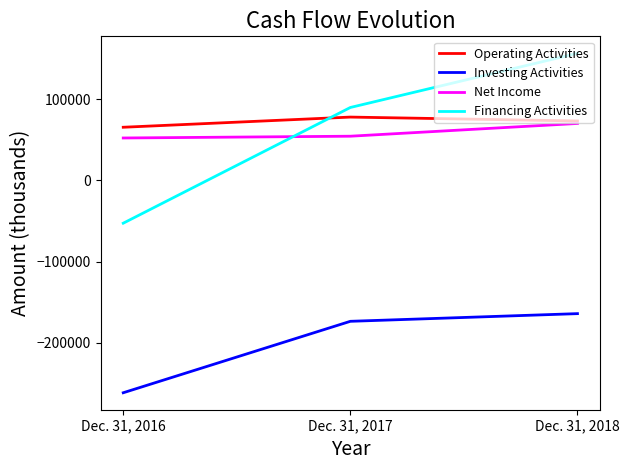

Does the chart display data point markers on the line(s)?

No